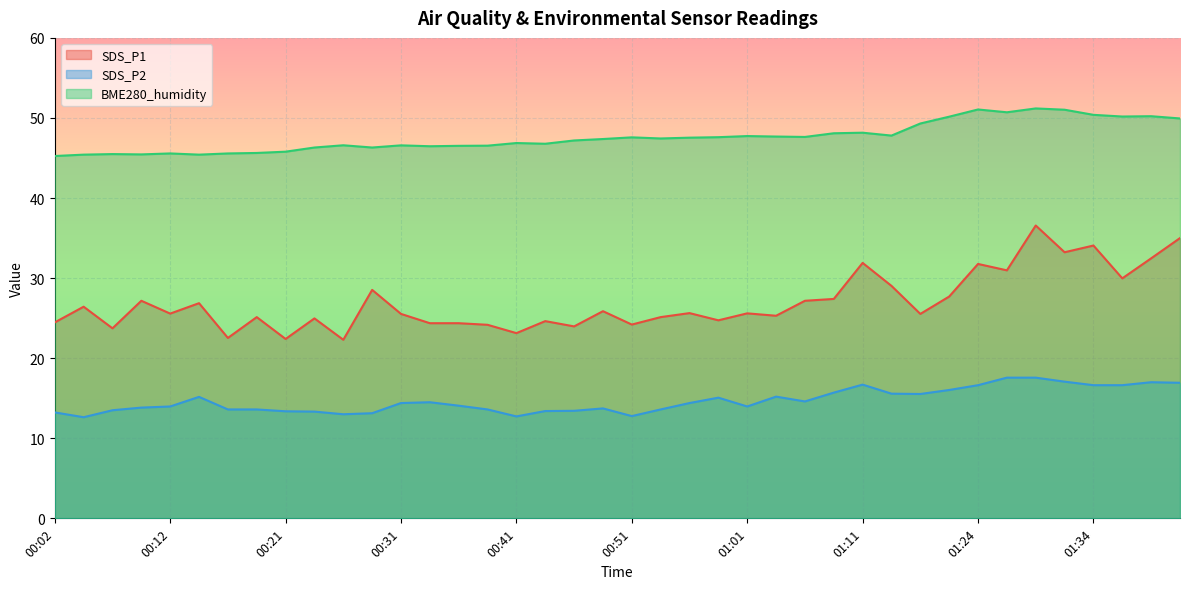

What is the label of the 24th point from the left?

00:58